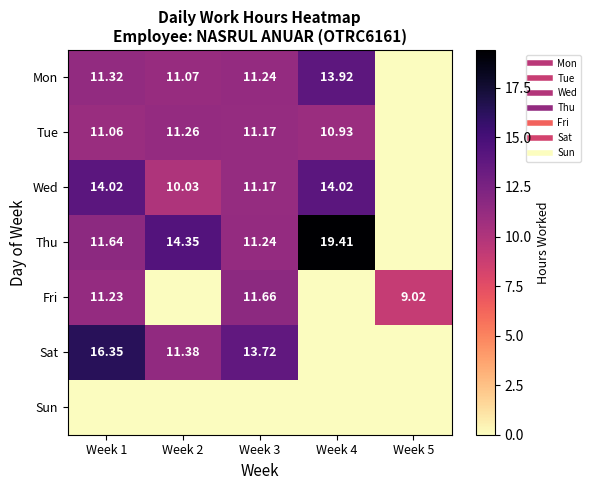

The Sun series shows 0.0 at Week 3. True or false?

True